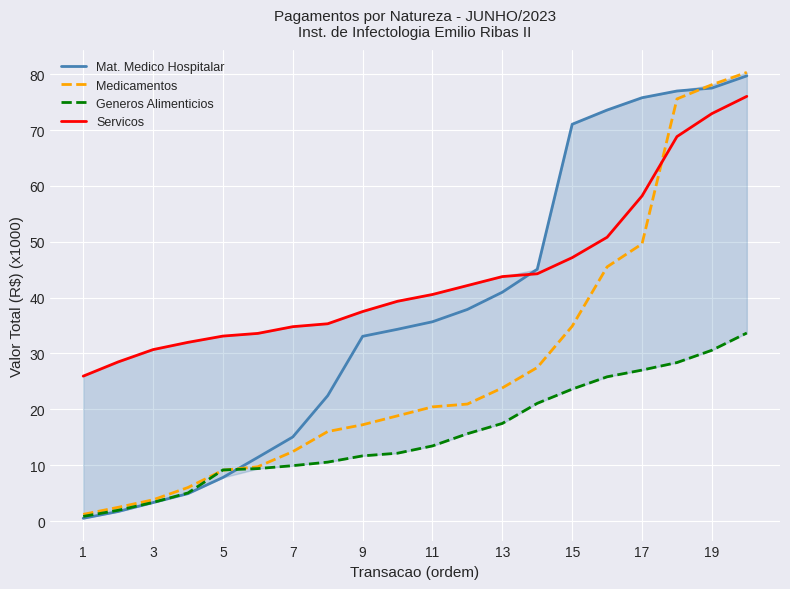

At how many categories does at least one series exceed 30?

18